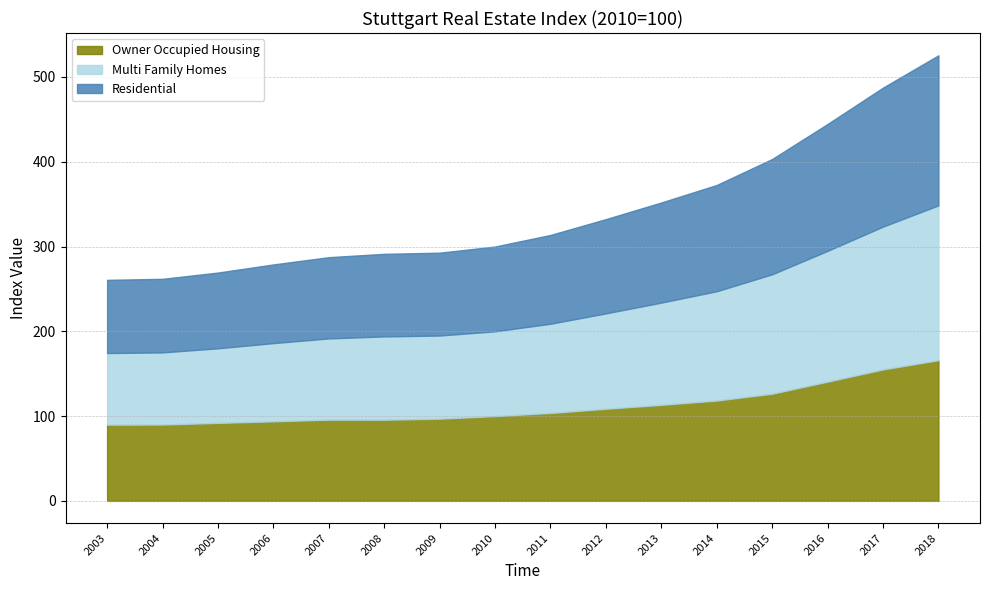

The value of Owner Occupied Housing at 2009 is 96.9. True or false?

True